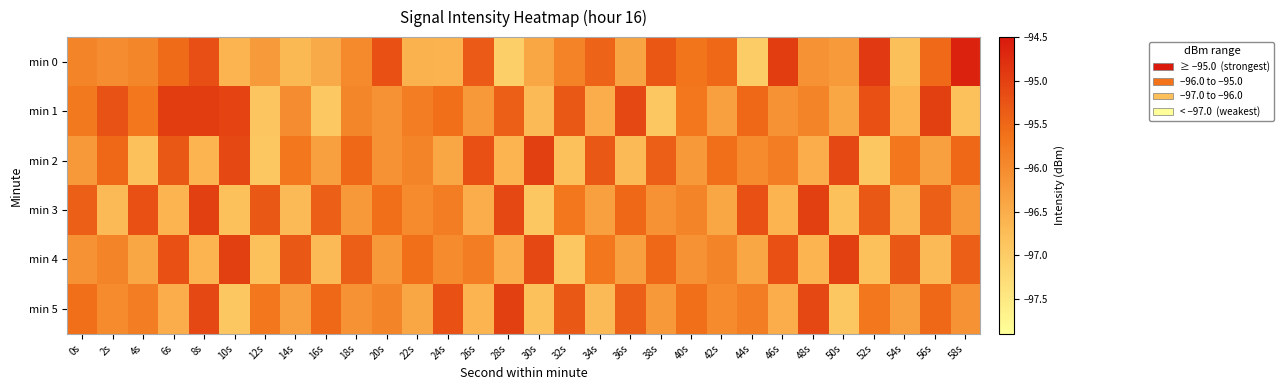

Between 22s and 58s, which series saw the biggest shift?

min 0